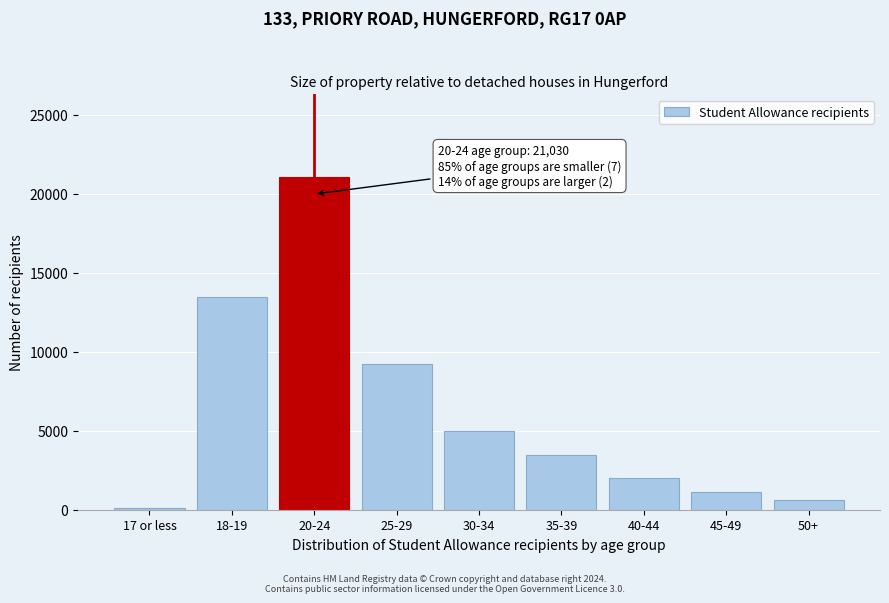

Reading left to right, list all the values displayed in this chart.

17 or less=90	18-19=13476	20-24=21030	25-29=9216	30-34=4980	35-39=3432	40-44=1977	45-49=1152	50+=609